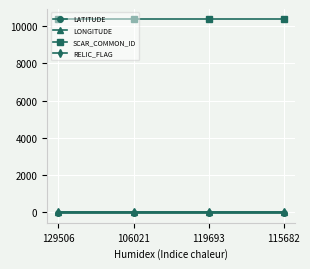

What is the difference between the LATITUDE values at 106021 and 115682?

0.1